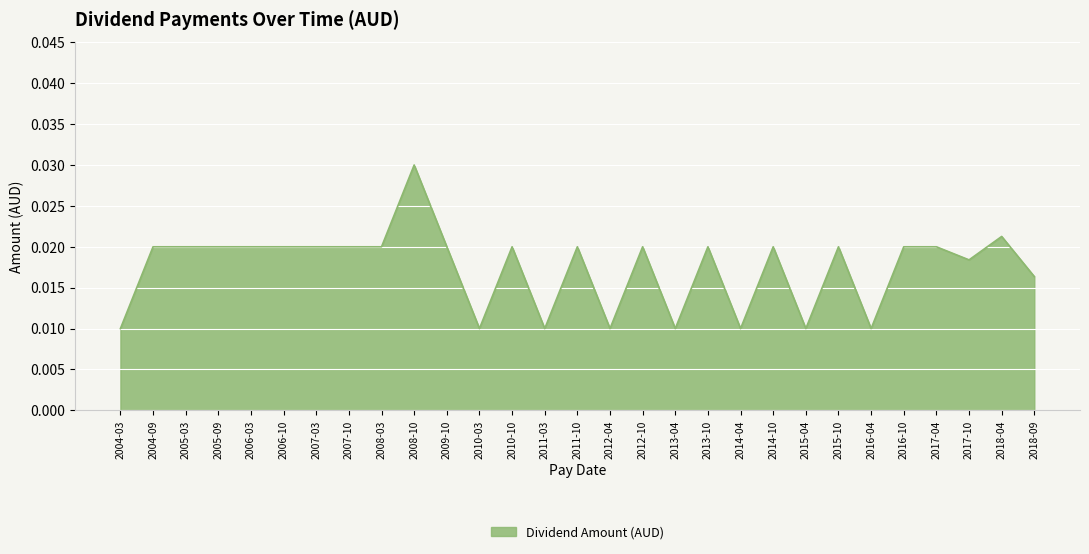

At which category does the chart reach its peak across all series?

2008-10